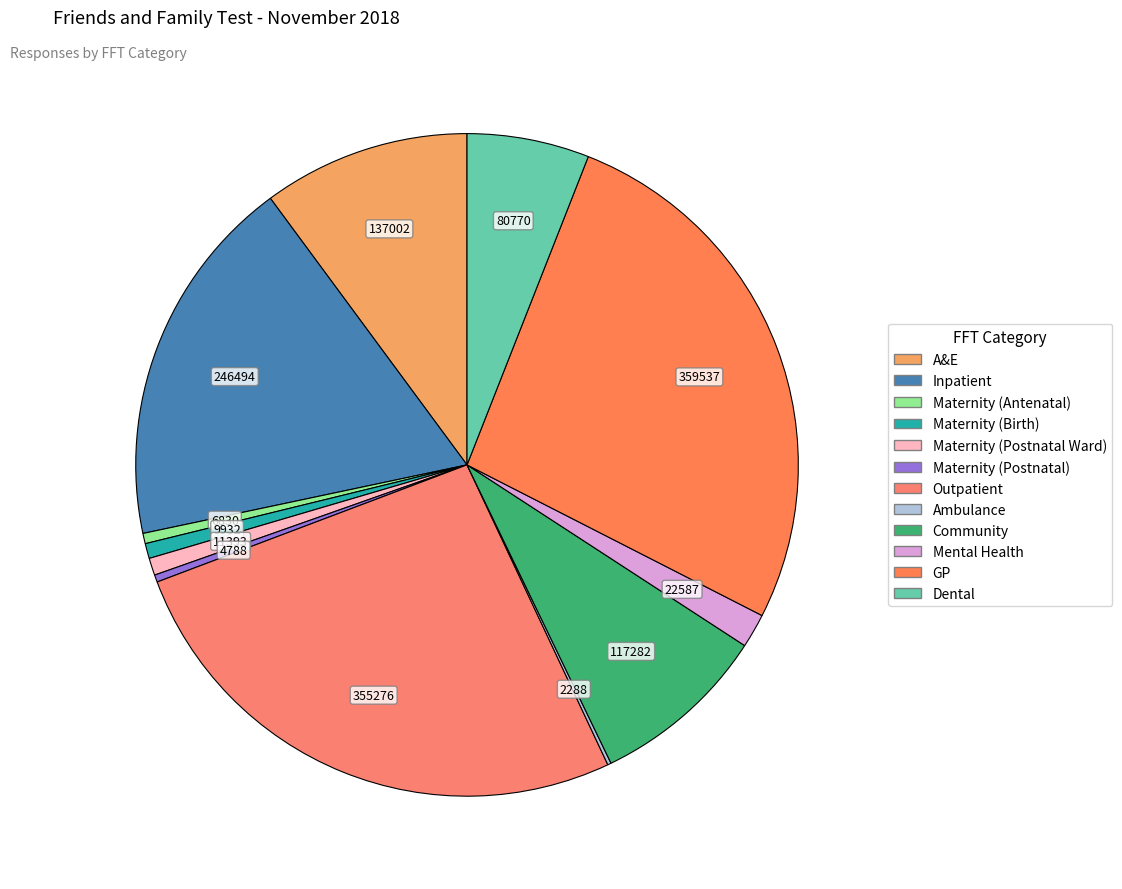

To the nearest percent, what is the combined percentage of GP and A&E?

37%